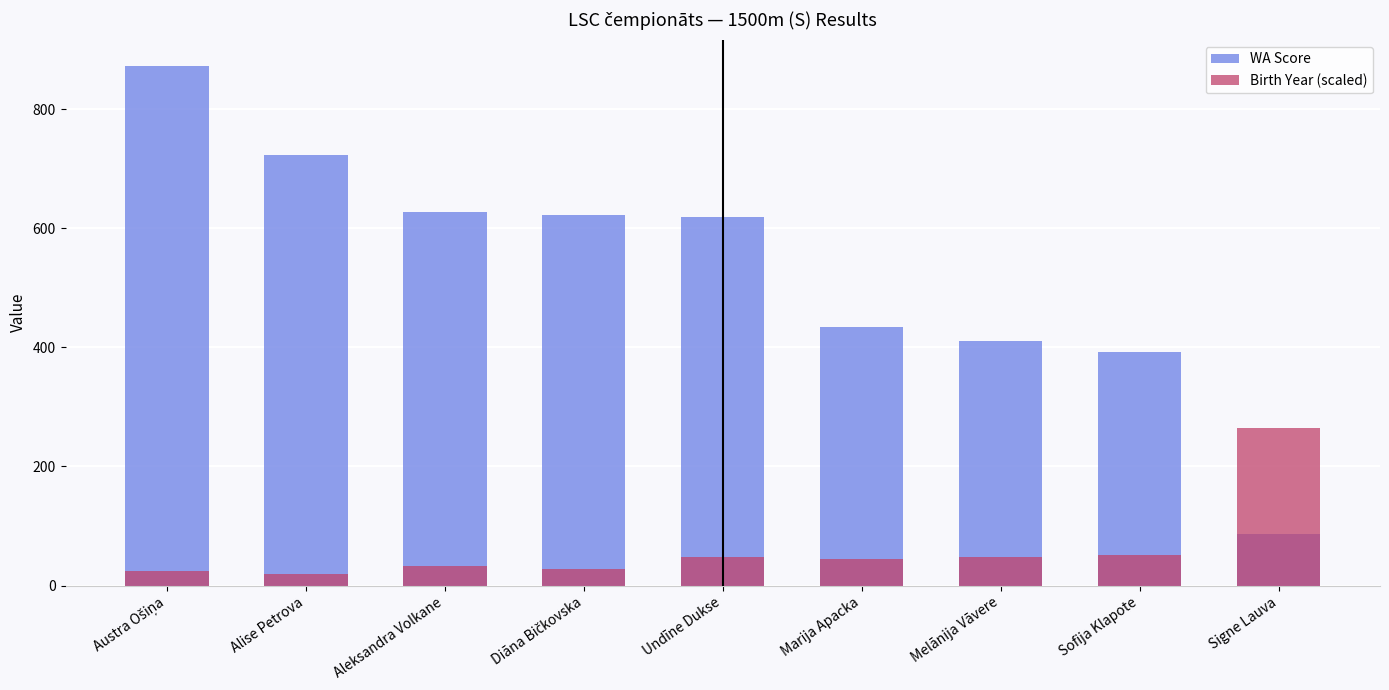

At which label is Birth Year (scaled) closest to 142?

Sofija Klapote